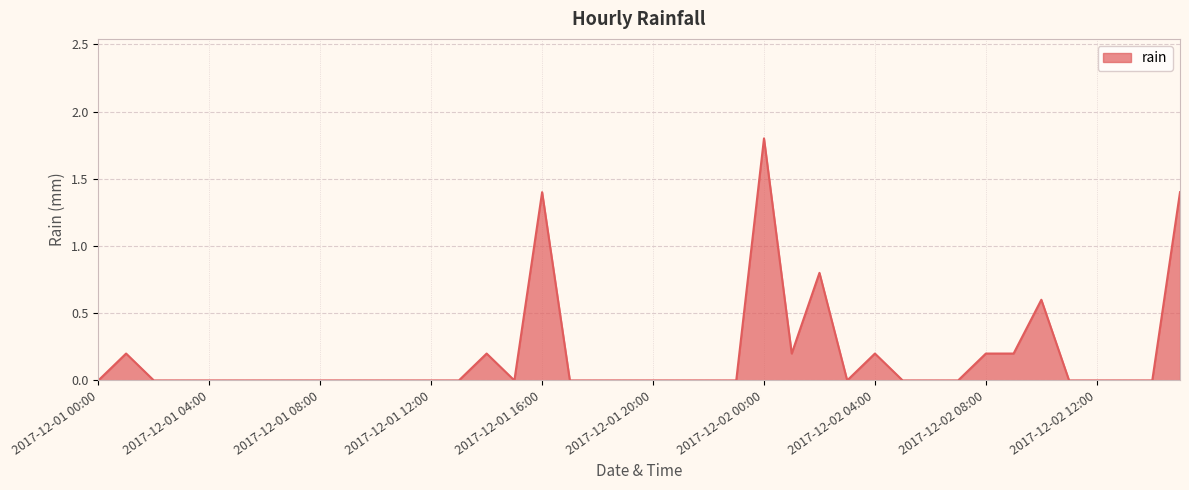

How many points are lower than both their immediate neighbors (excluding endpoints)?

3